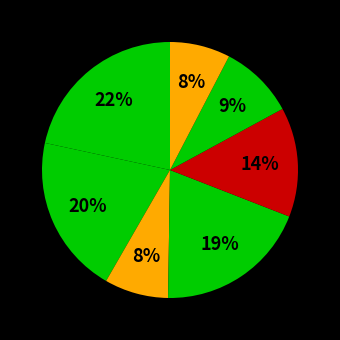

How many segments does this pie chart have?

7